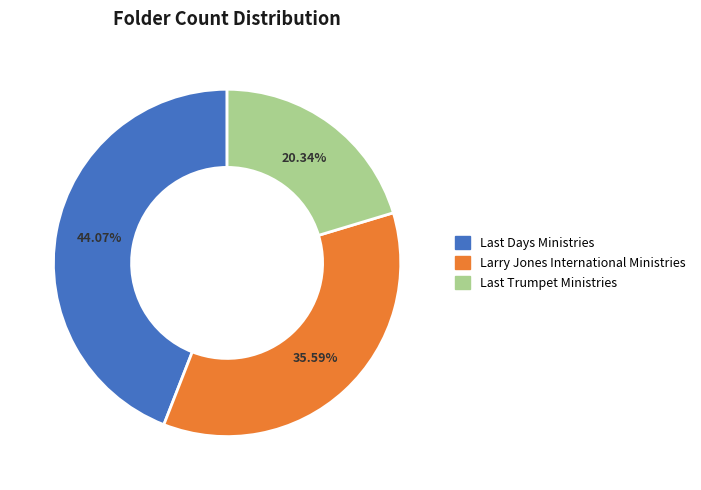

Which slice is the smallest?

Last Trumpet Ministries